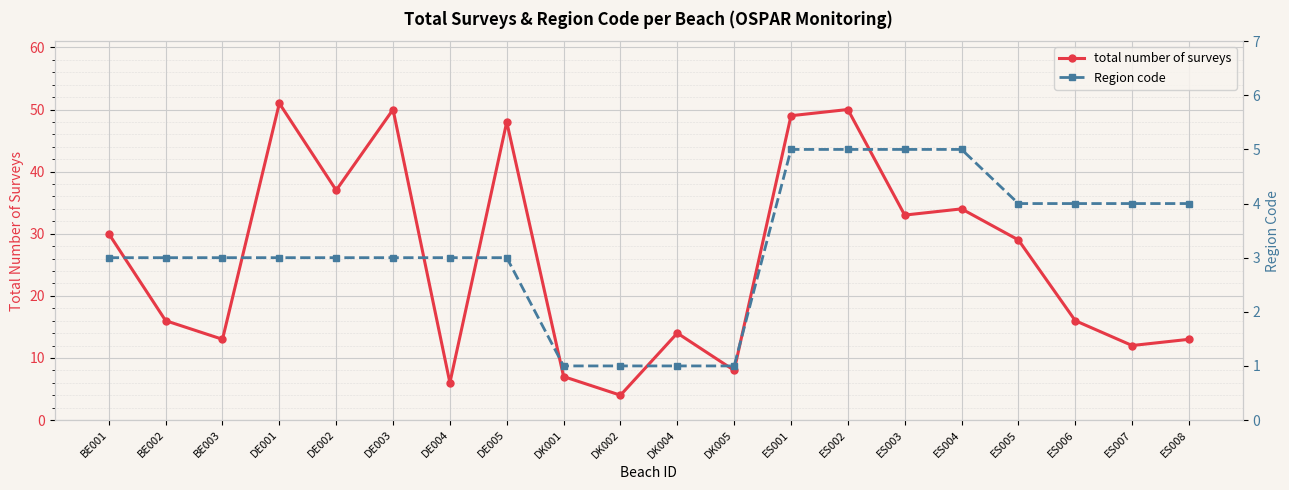

True or false: total number of surveys and Region code intersect in this chart.

False